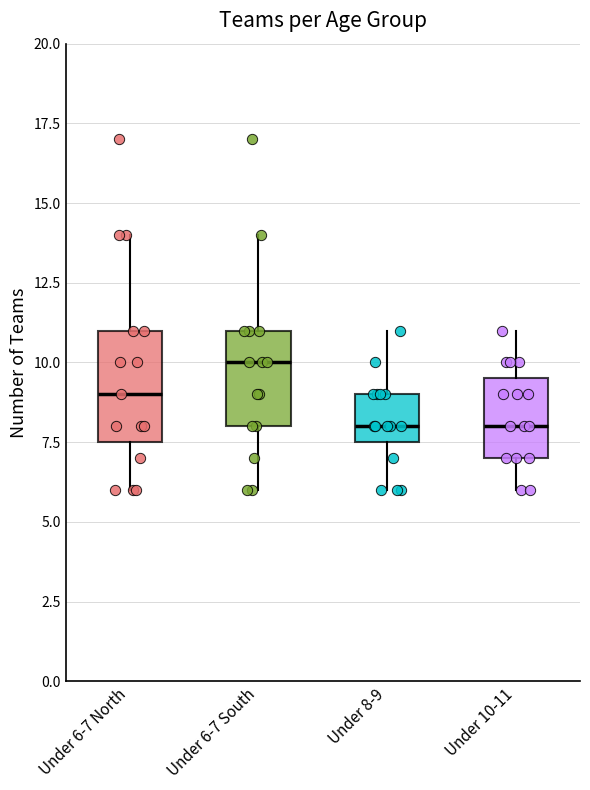

Where does the upper whisker of the box for Under 6-7 North end on the y-axis? The values are not printed on the chart, so give them approximately, as read against the axis.

14.0